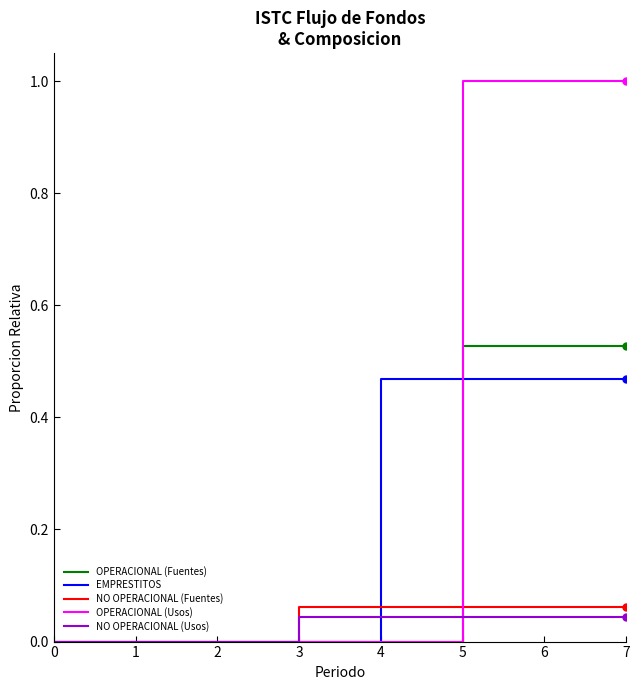

The OPERACIONAL (Fuentes) series shows 0.3 at 2. True or false?

False